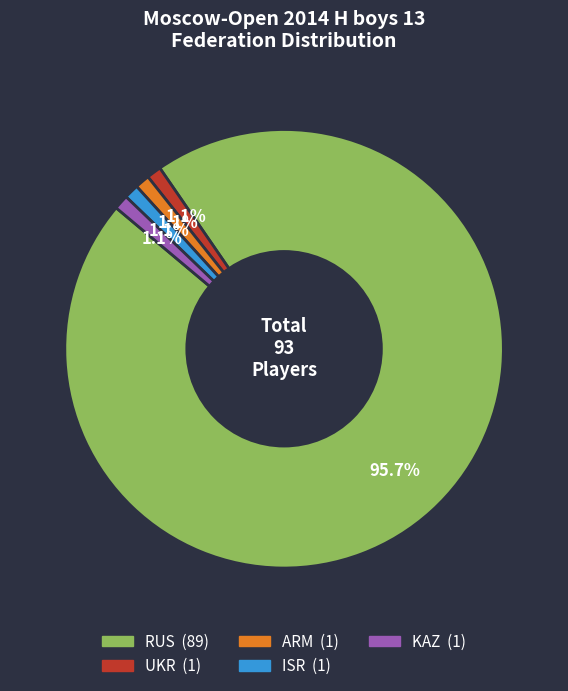

Is it true that ARM is 11% of the pie?

False